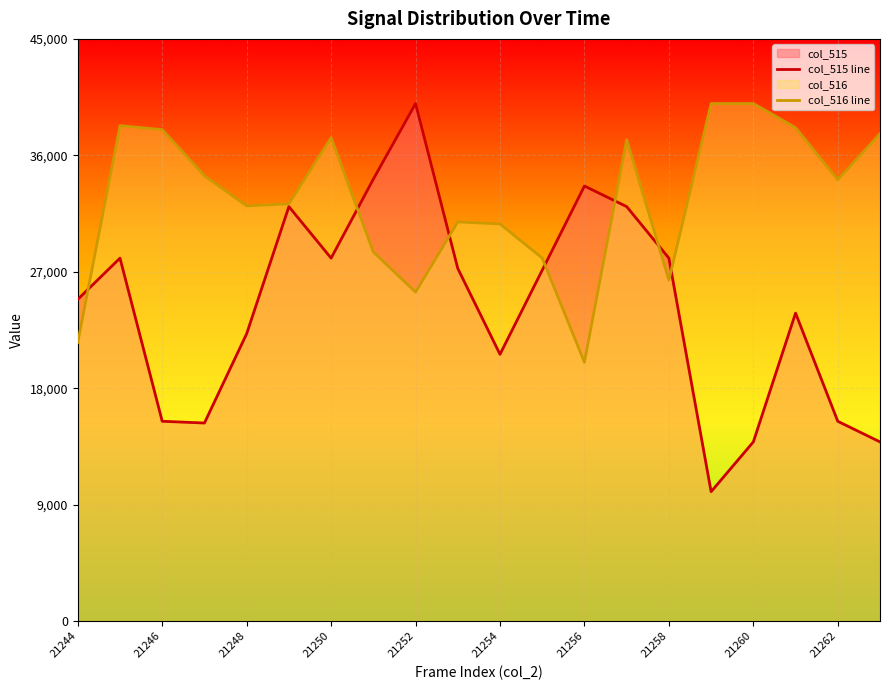

Where is col_515 line nearest to the value 25000?

21244